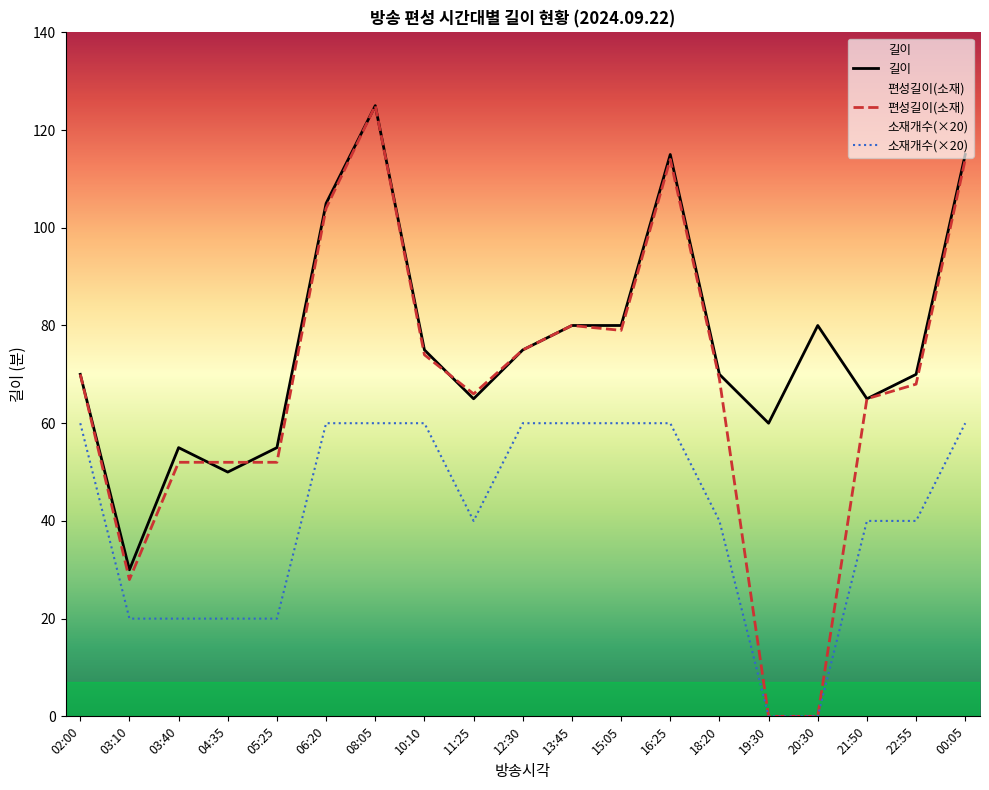

At 08:05, list the series in order from largest to smallest.

길이, 편성길이(소재), 소재개수